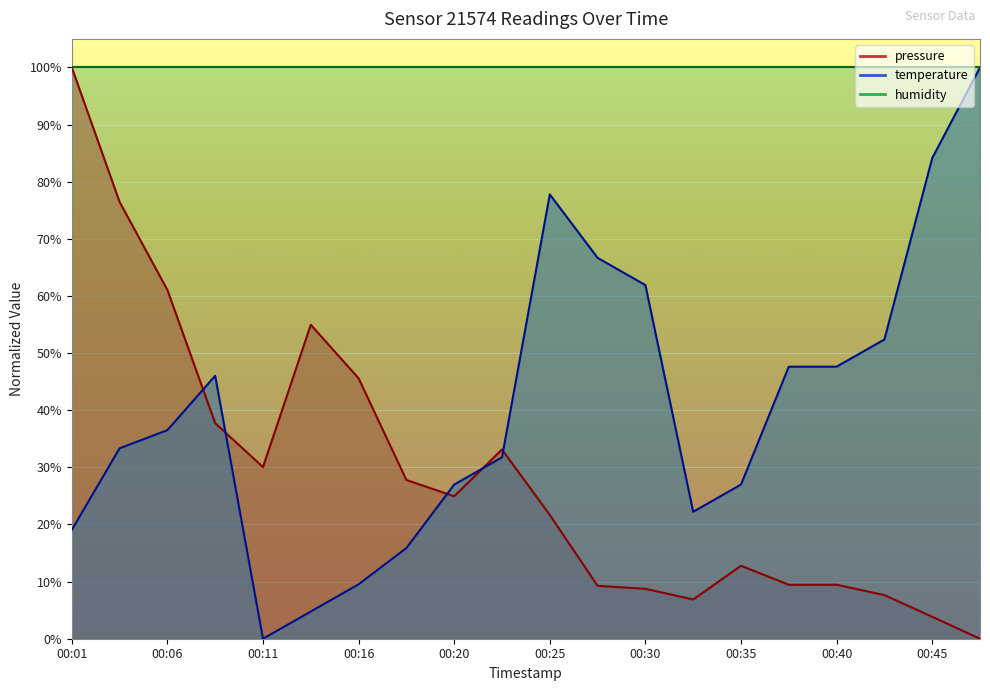

Rank the categories by pressure value from lowest to highest.

00:47, 00:45, 00:32, 00:42, 00:30, 00:28, 00:37, 00:40, 00:35, 00:25, 00:20, 00:18, 00:11, 00:23, 00:08, 00:16, 00:13, 00:06, 00:03, 00:01